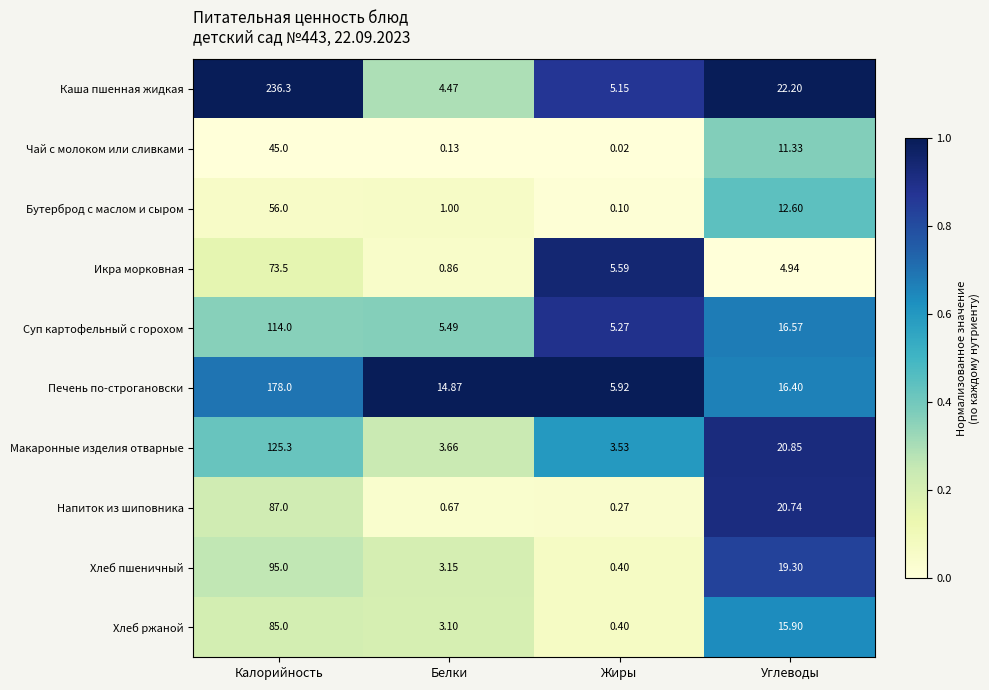

What is the spread (max minus min) of values at Белки?

14.7